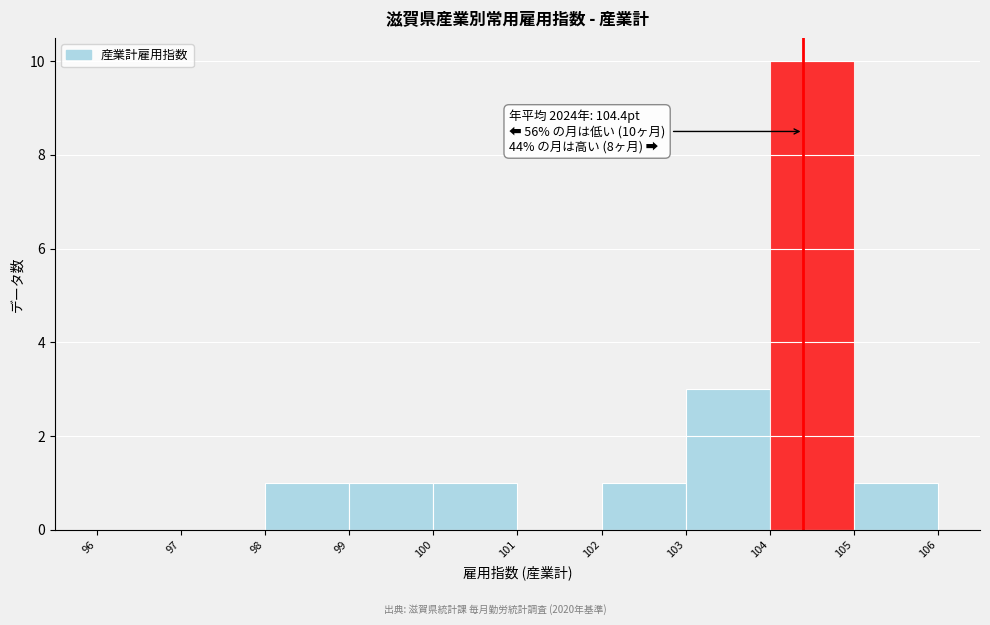

Which range on the x-axis has the tallest bar?

104 to 105